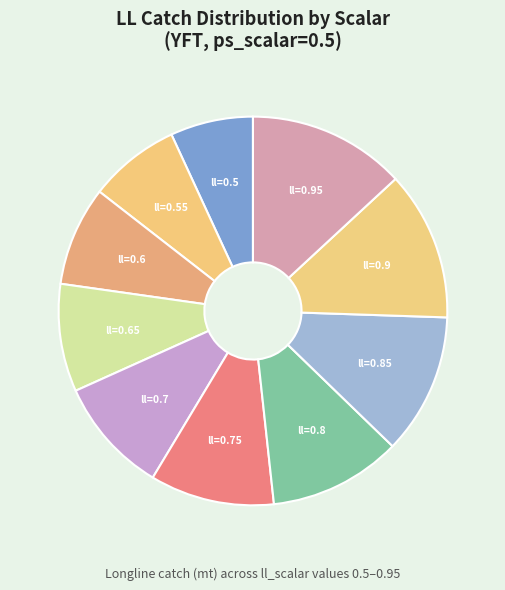

Combined, do ll=0.5 and ll=0.7 account for over 50%?

No